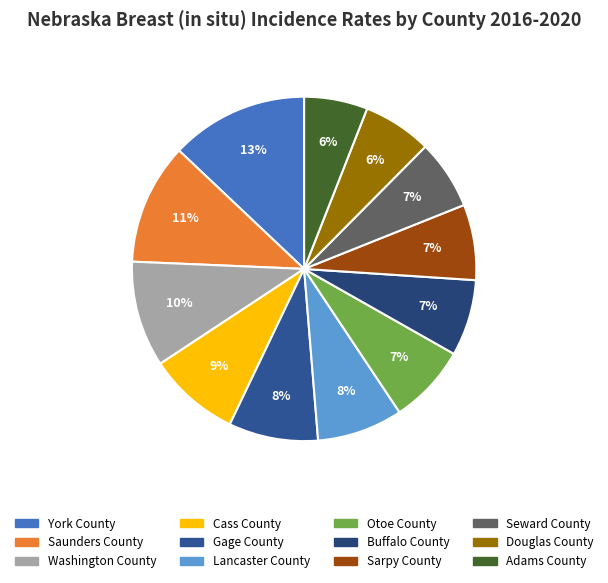

The York County slice represents 22% of the pie. True or false?

False